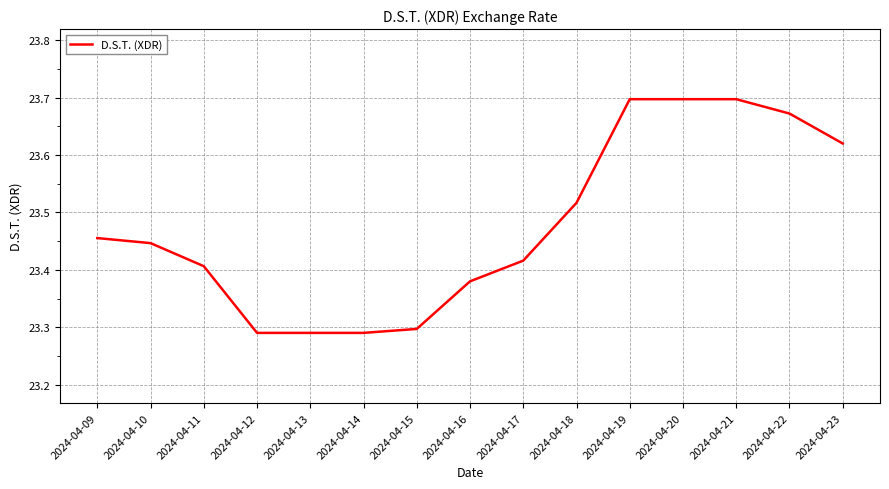

The value at 2024-04-19 is 23.7. True or false?

True